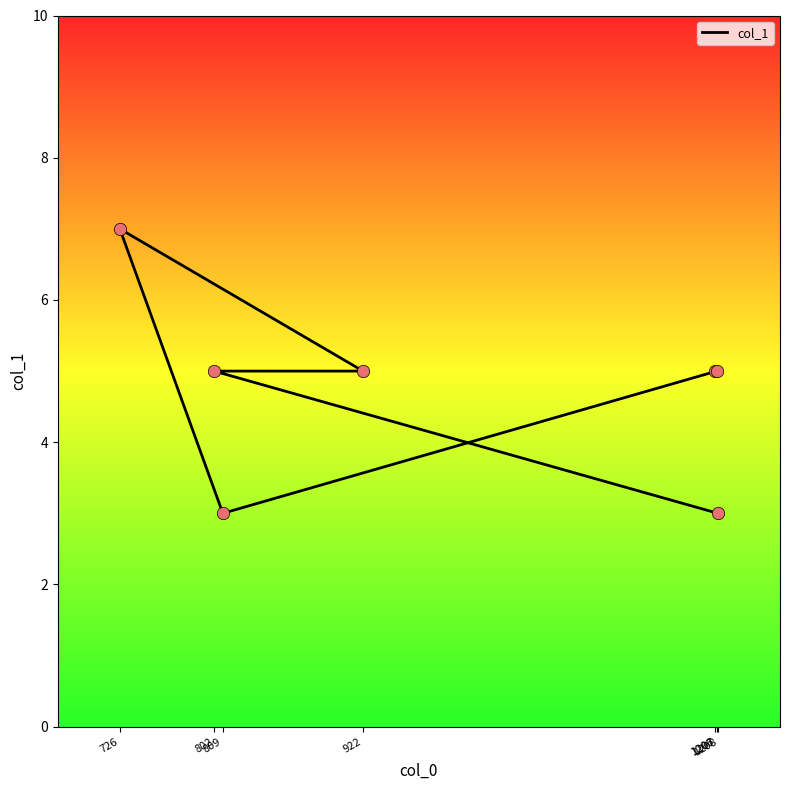

Between 922 and 802, which is larger?

922